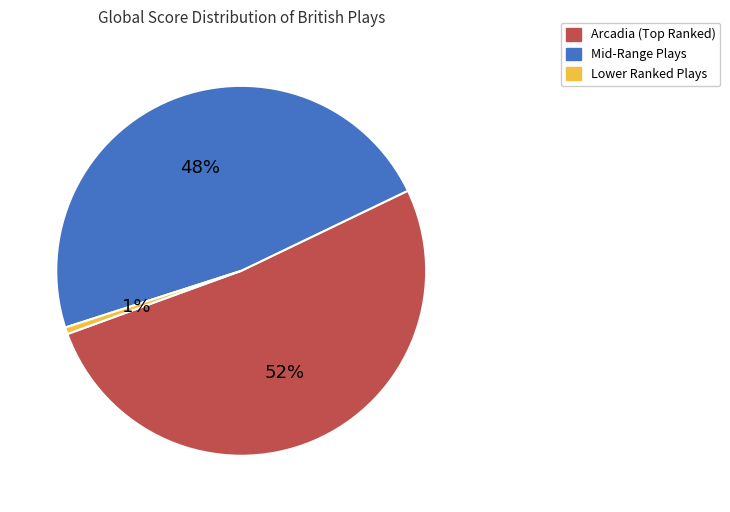

Between Mid-Range Plays and Lower Ranked Plays, which is larger?

Mid-Range Plays